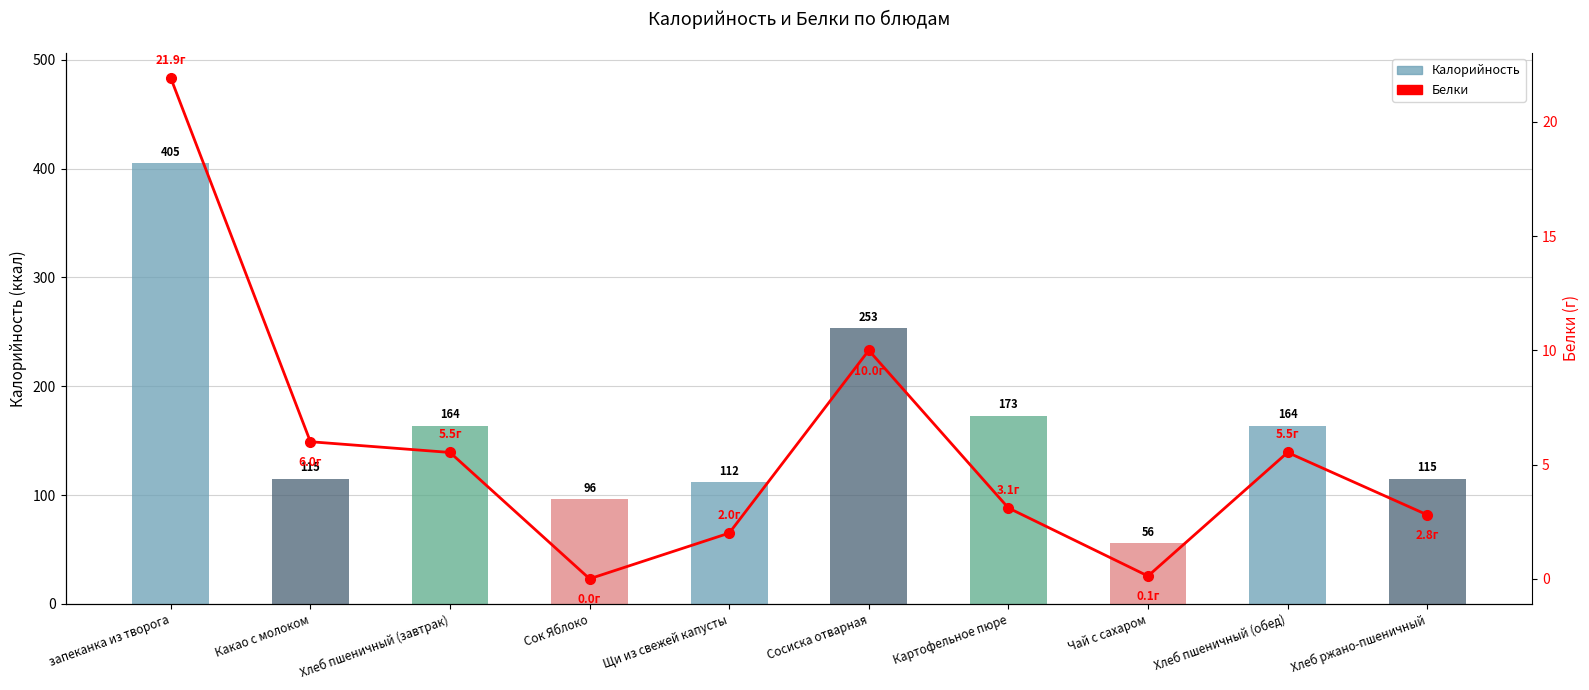

What is the label of the 2nd bar from the left?

Какао с молоком